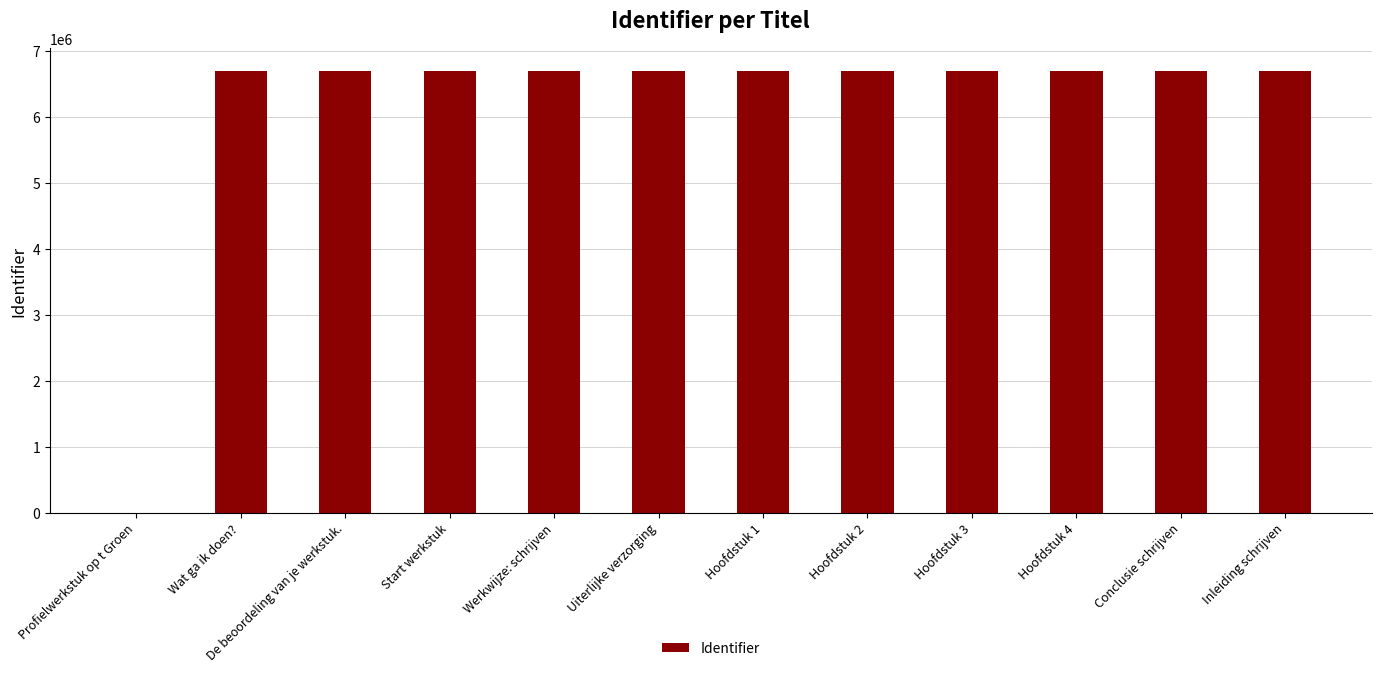

How many series are shown in this chart?

1